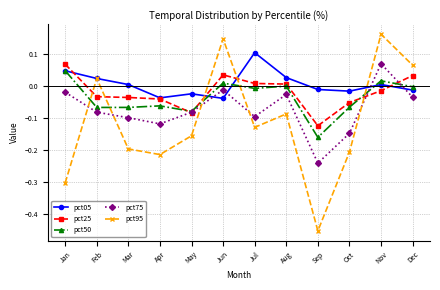

Which series has the widest spread of values?

pct95